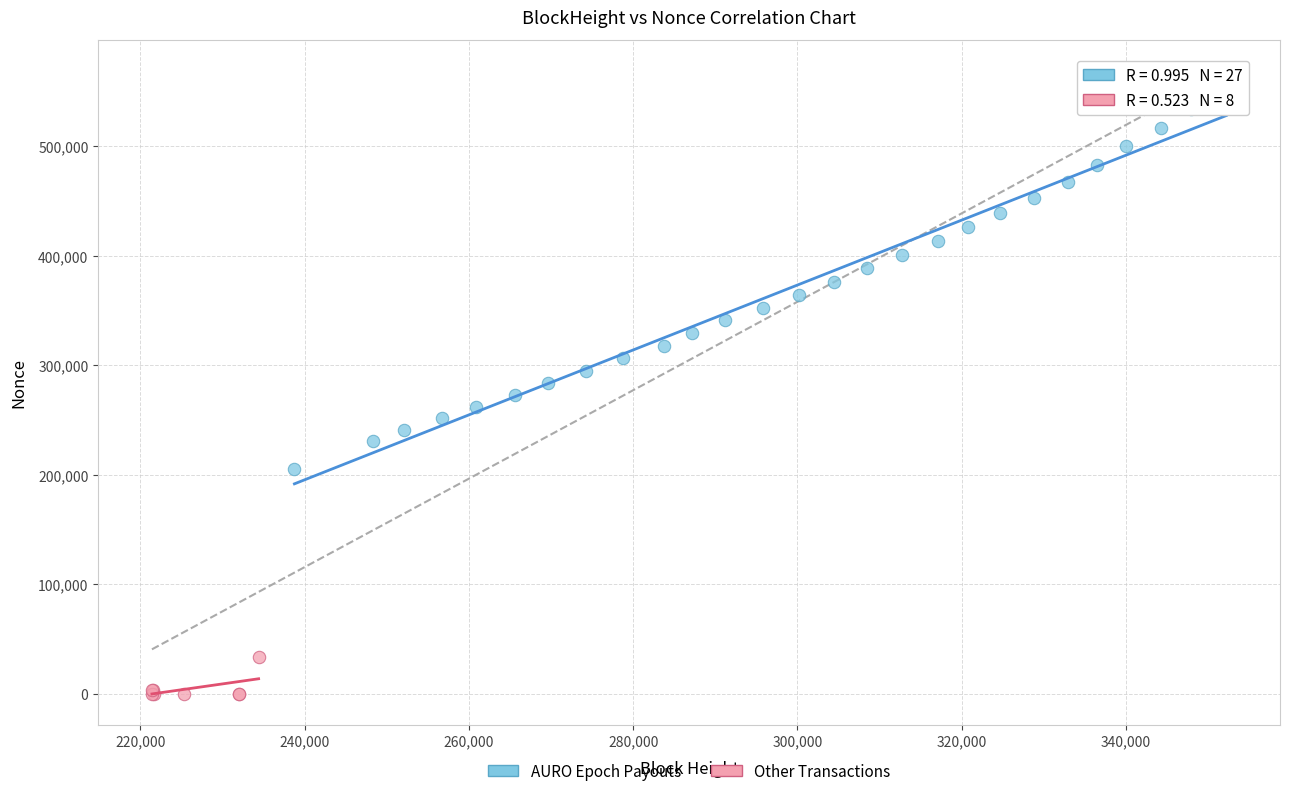

Which series reaches the minimum Y coordinate?

Other Transactions